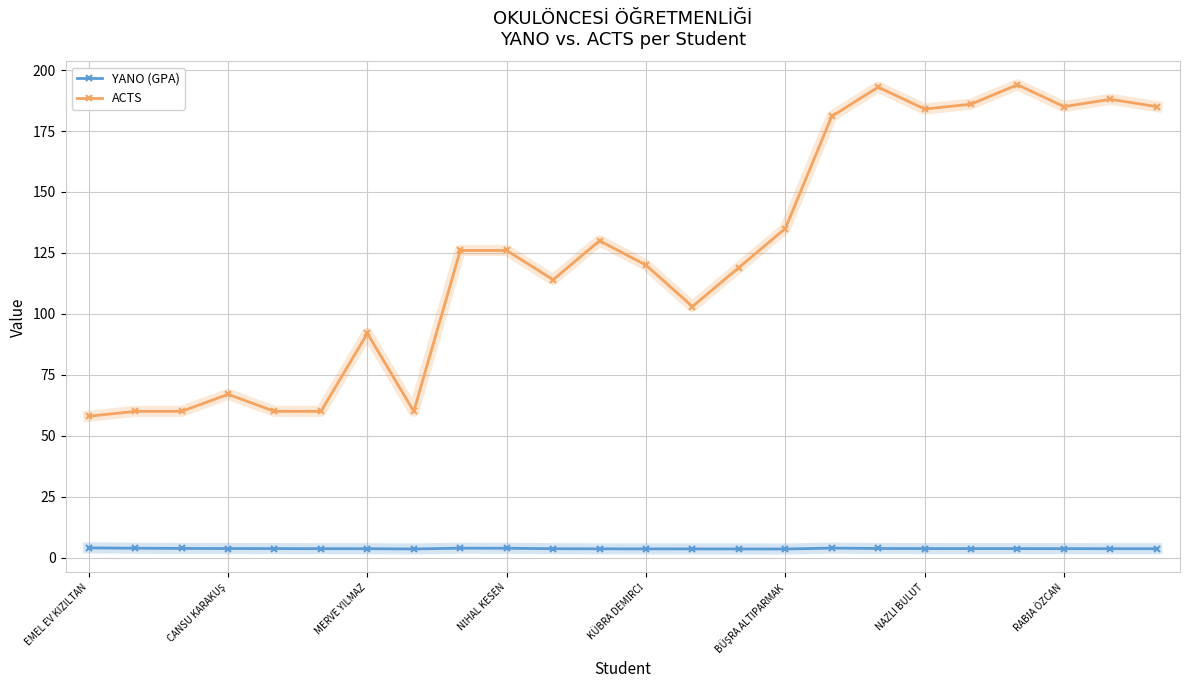

True or false: ACTS and YANO (GPA) cross at least once.

False